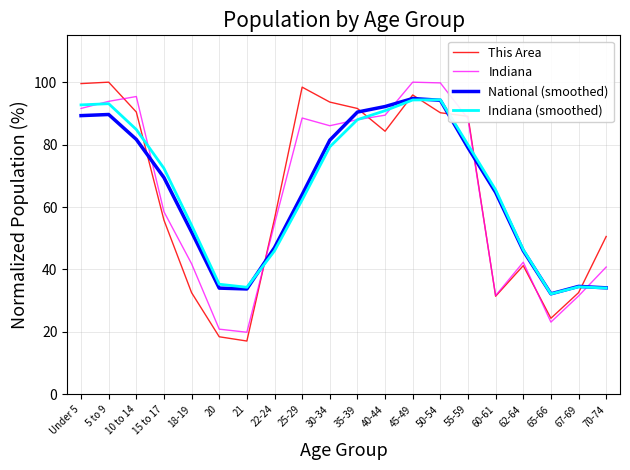

Is it true that This Area equals 143.9 at 45-49?

False